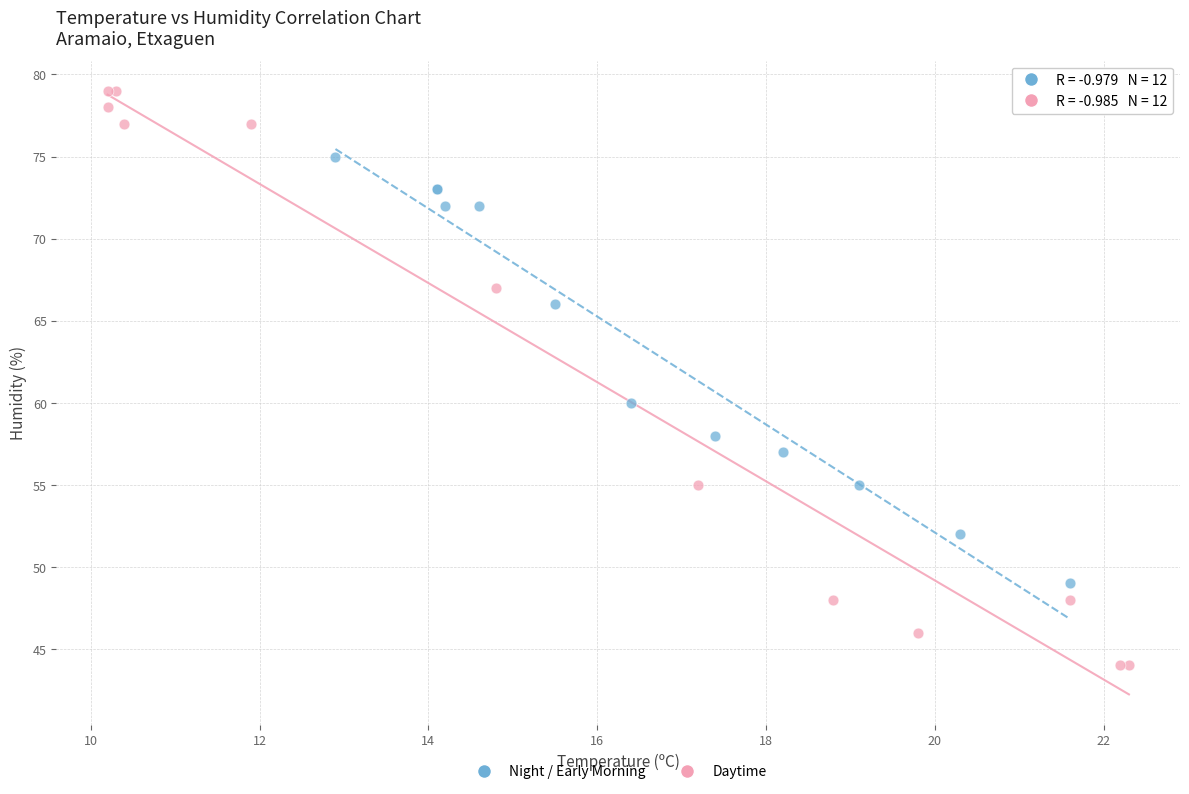

Which series contains the highest Y value?

Daytime